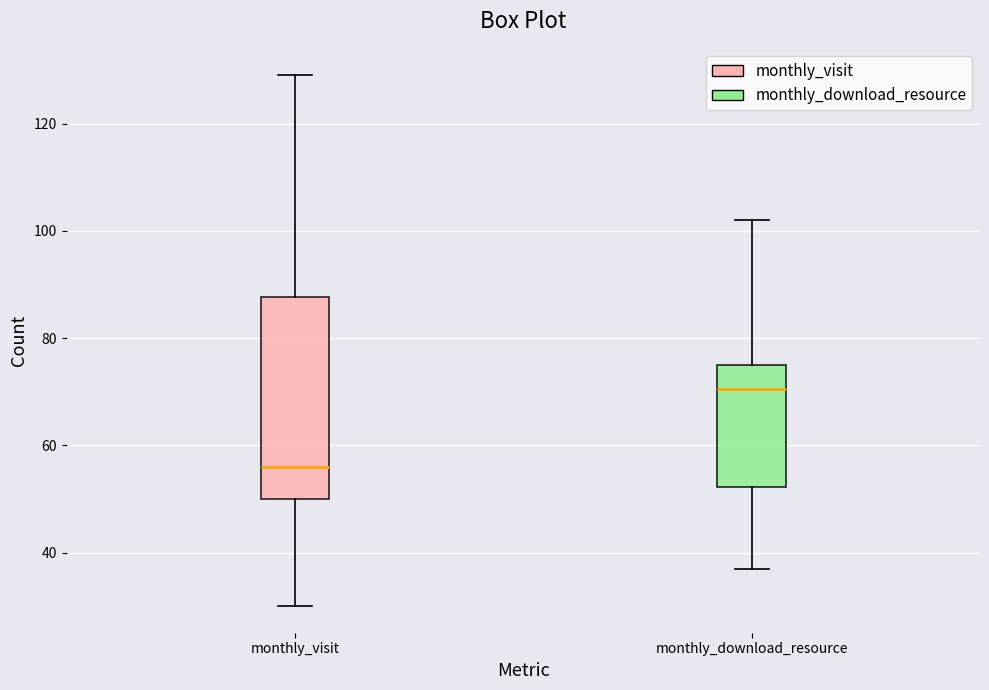

Which box's median line is the highest?

monthly_download_resource